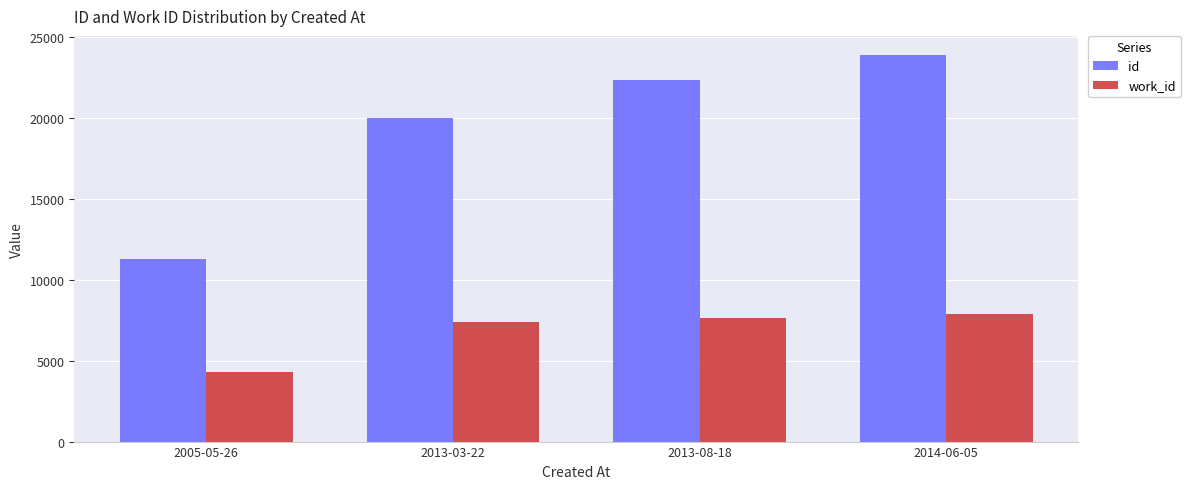

How many bars are there in total?

8